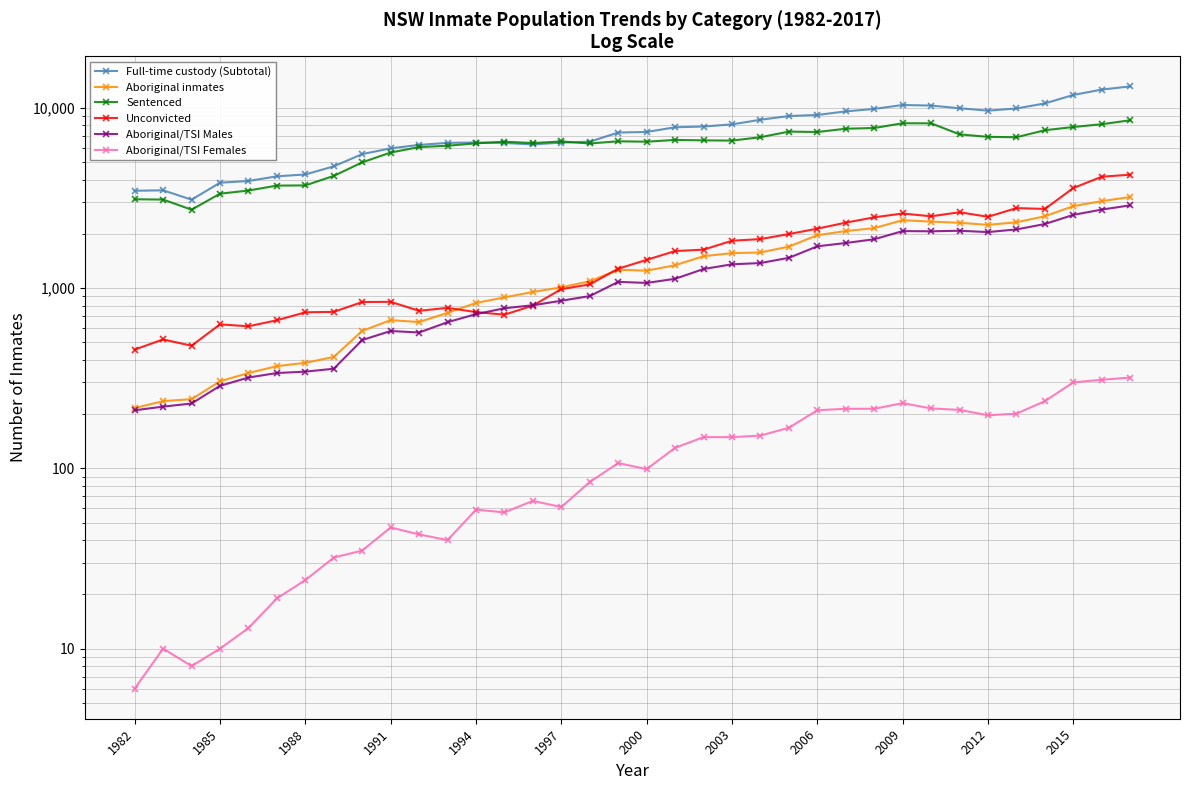

How many lines are shown in the chart?

6